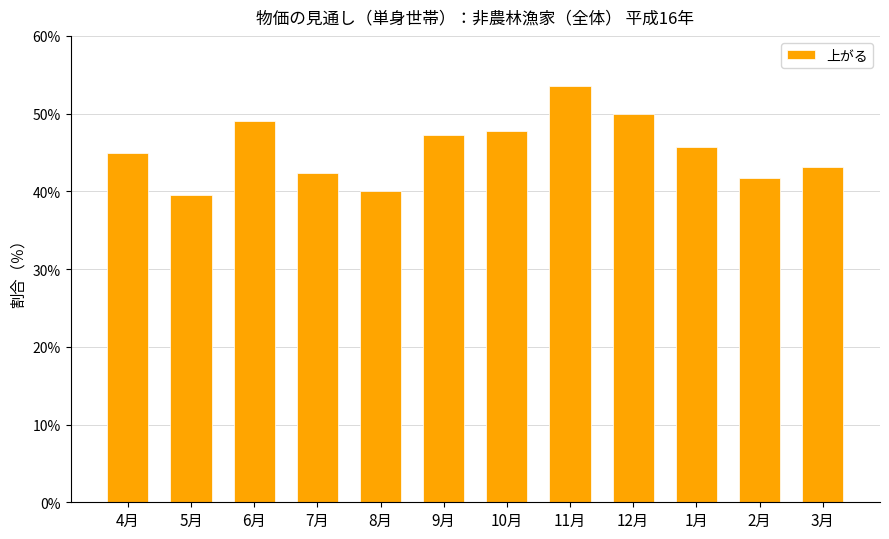

Rank the categories by value from lowest to highest.

5月, 8月, 2月, 7月, 3月, 4月, 1月, 9月, 10月, 6月, 12月, 11月